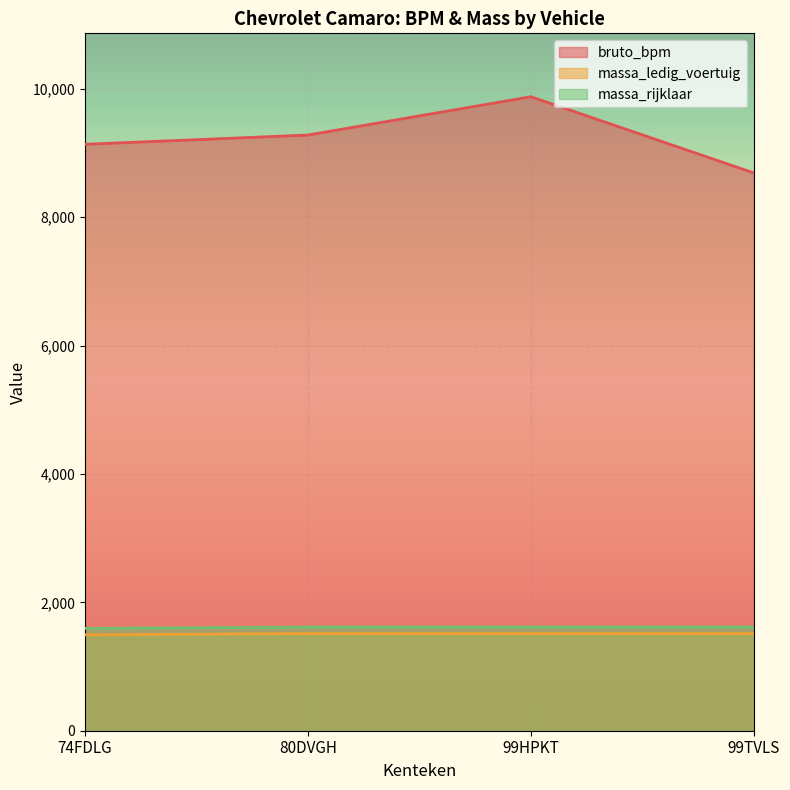

How many lines are shown in the chart?

3